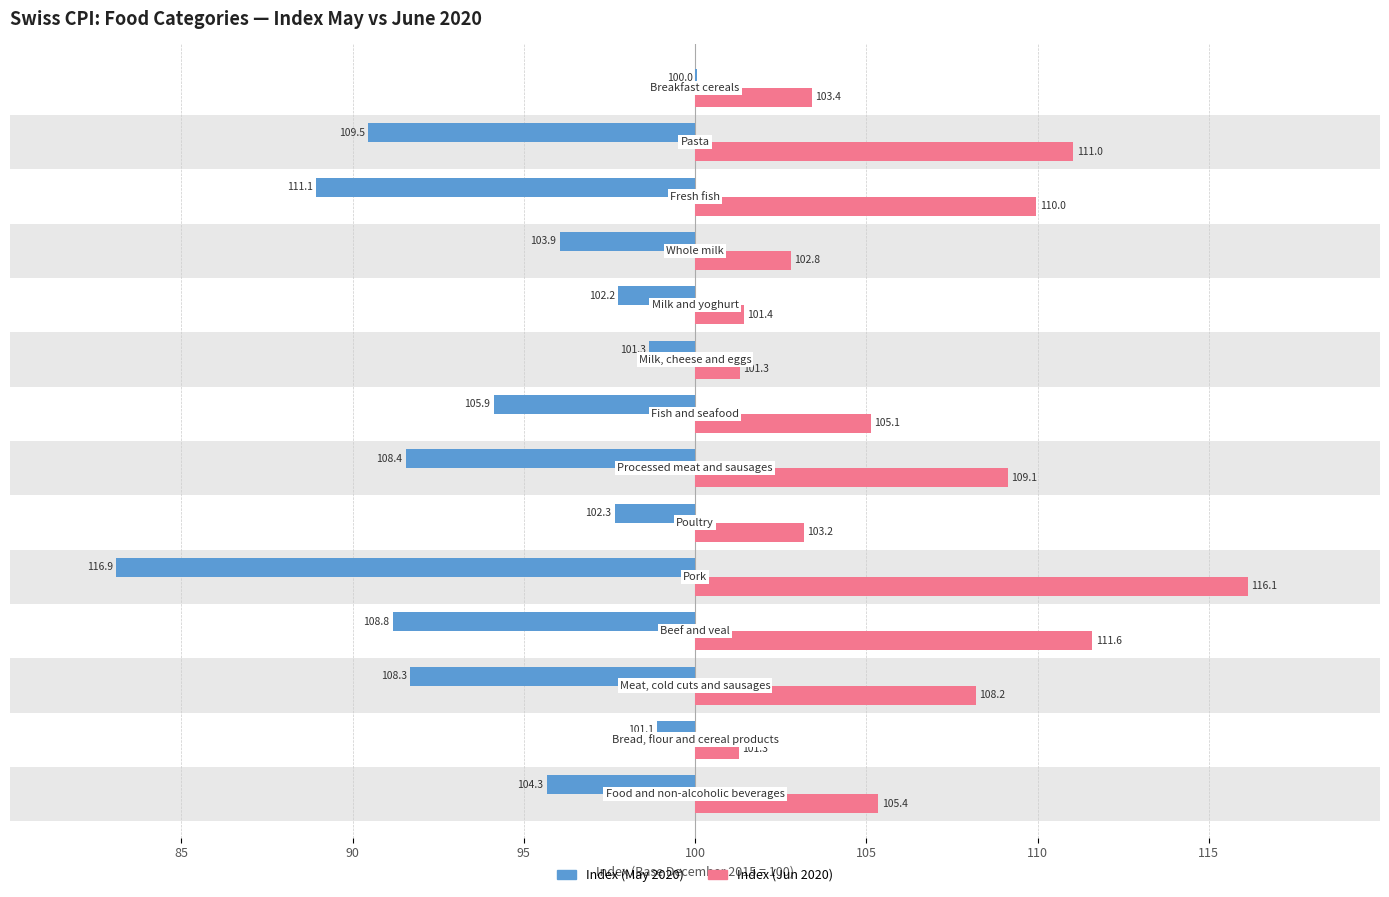

What are all the series names shown in the legend?

Index (May 2020), Index (Jun 2020)